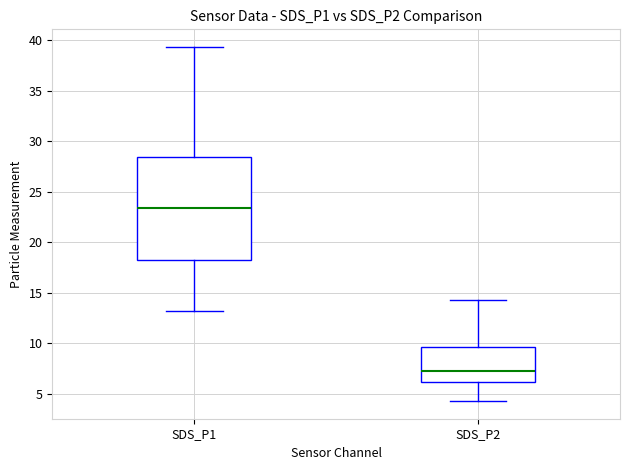

Which box's median line is the highest?

SDS_P1